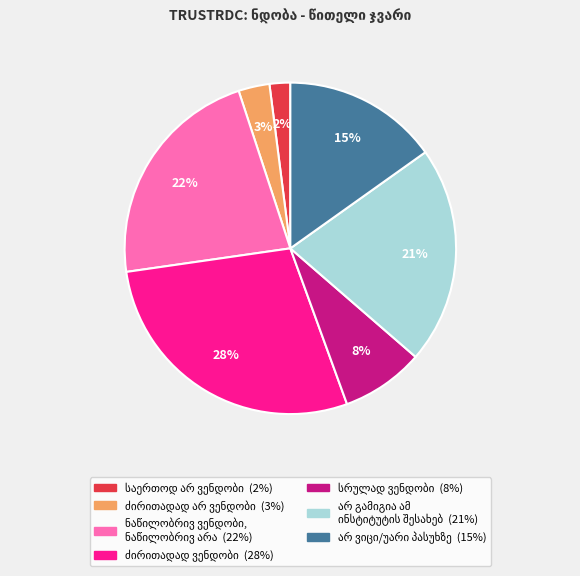

To the nearest percent, what is the average slice percentage?

14%